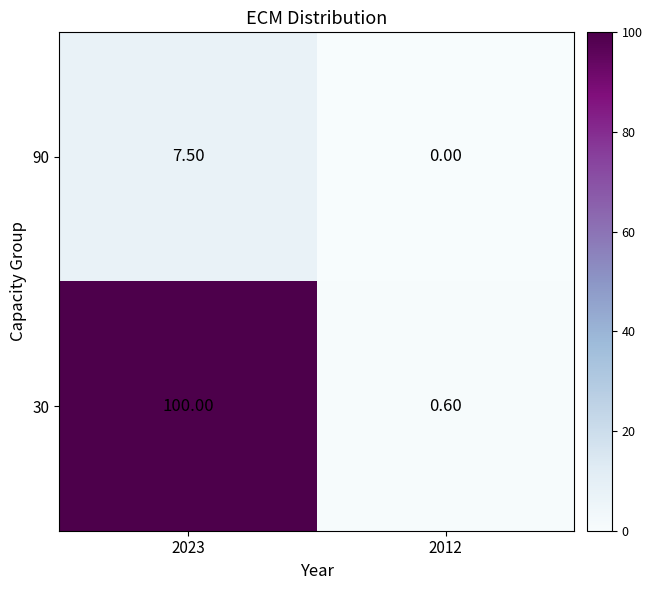

Which series changed the most between 2023 and 2012?

30